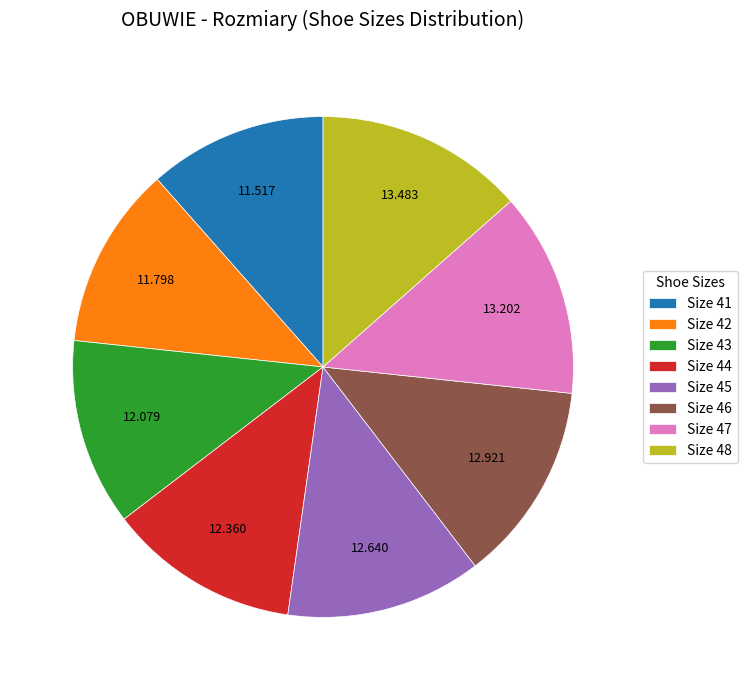

Combined, do Size 46 and Size 41 account for over 50%?

No